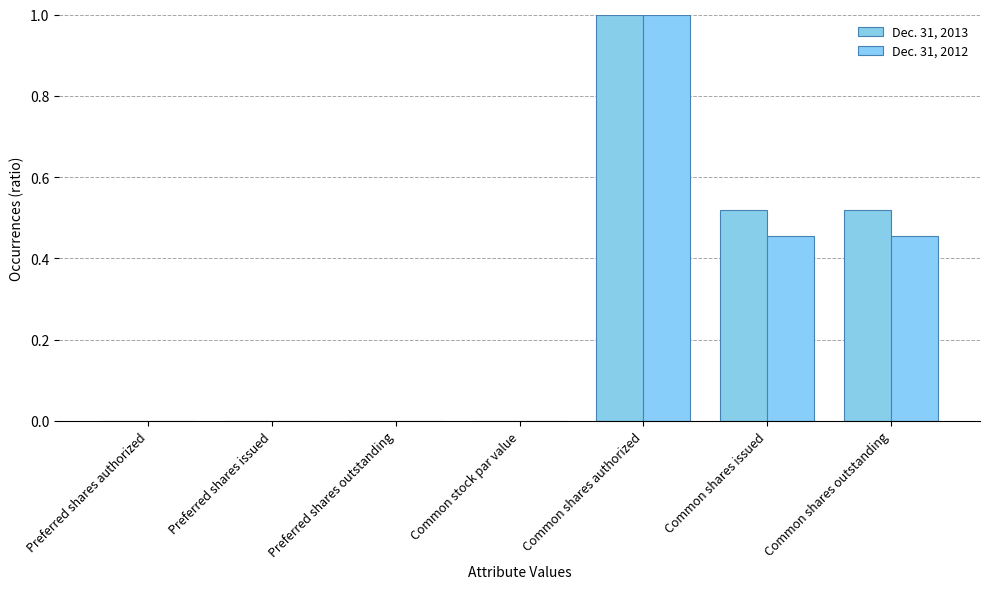

Rank the series at Preferred shares issued from lowest to highest value.

Dec. 31, 2013, Dec. 31, 2012